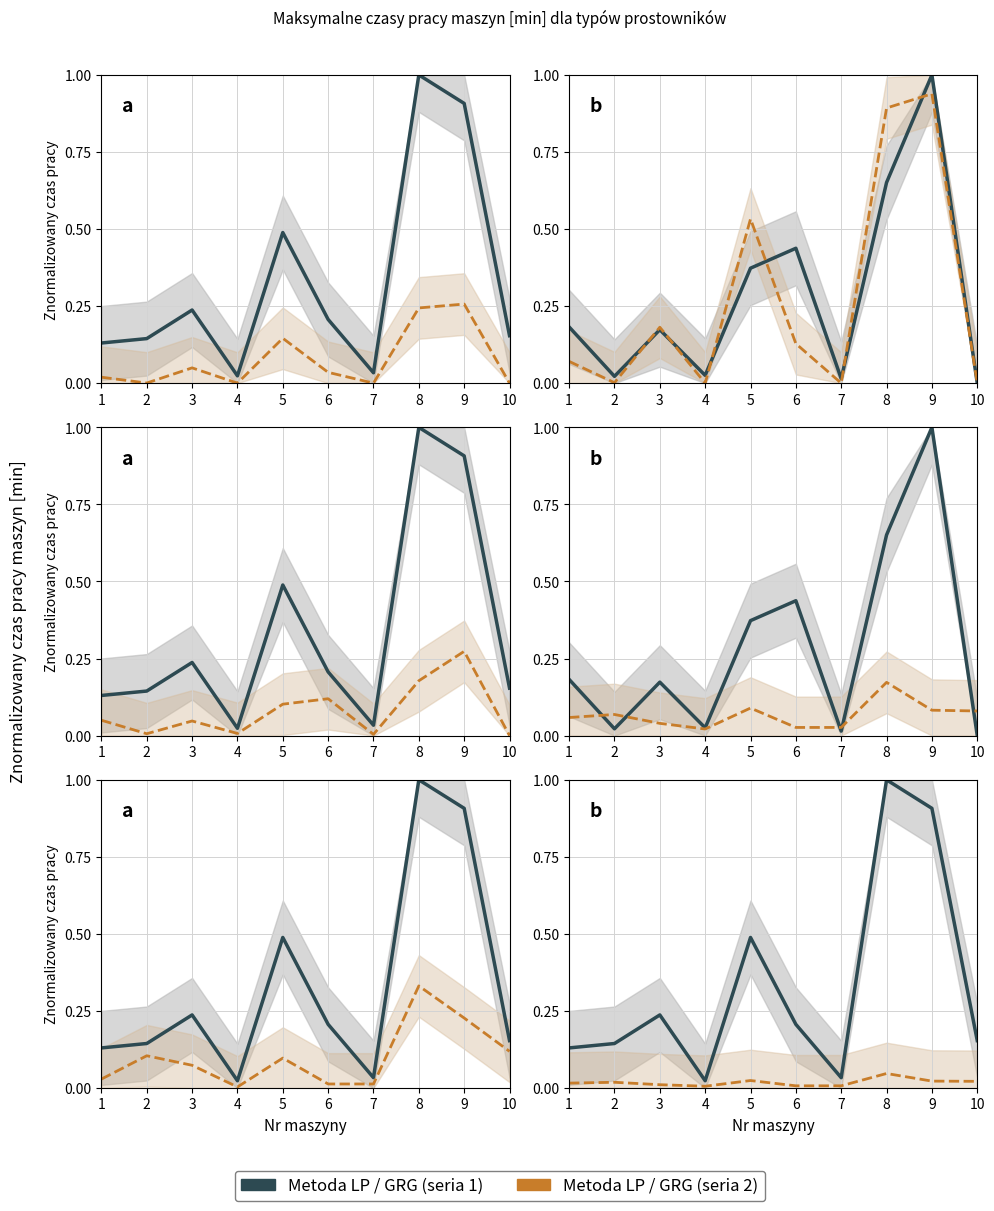

Between 4 and 9, which series saw the biggest shift?

PK-10